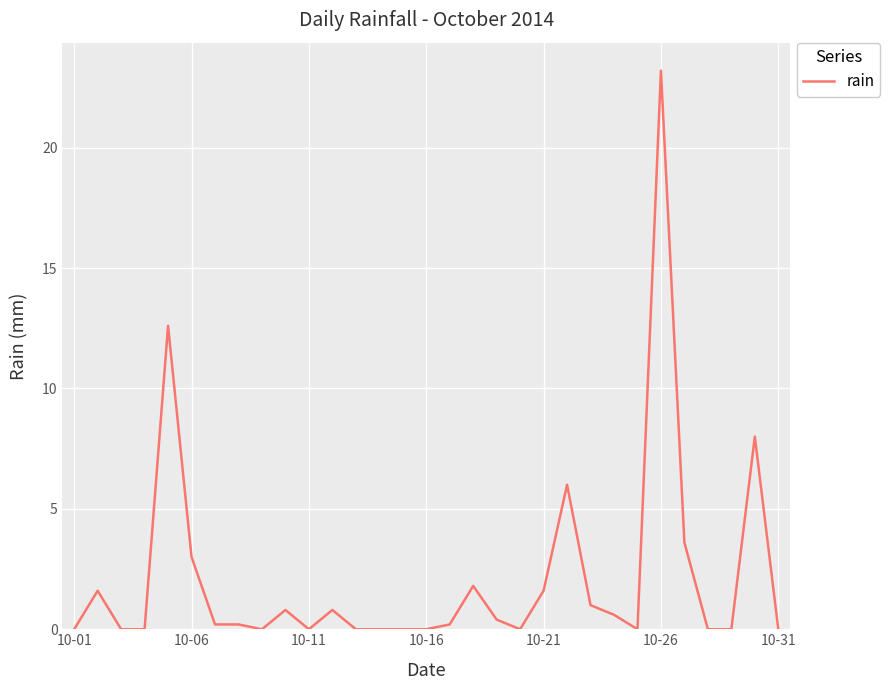

What is the difference between the maximum and minimum values?

23.2